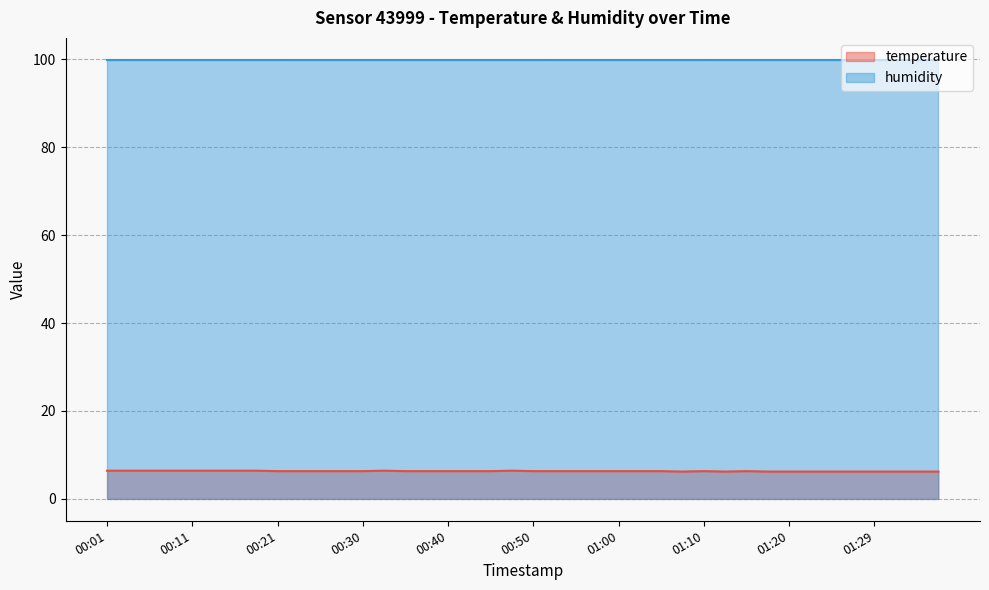

Rank the categories by value from highest to lowest.

00:01, 00:03, 00:06, 00:08, 00:11, 00:13, 00:16, 00:18, 00:33, 00:48, 00:21, 00:23, 00:25, 00:28, 00:30, 00:35, 00:38, 00:40, 00:43, 00:45, 00:50, 00:52, 00:55, 00:57, 01:00, 01:02, 01:05, 01:10, 01:15, 01:07, 01:12, 01:17, 01:20, 01:22, 01:25, 01:27, 01:29, 01:32, 01:34, 01:37